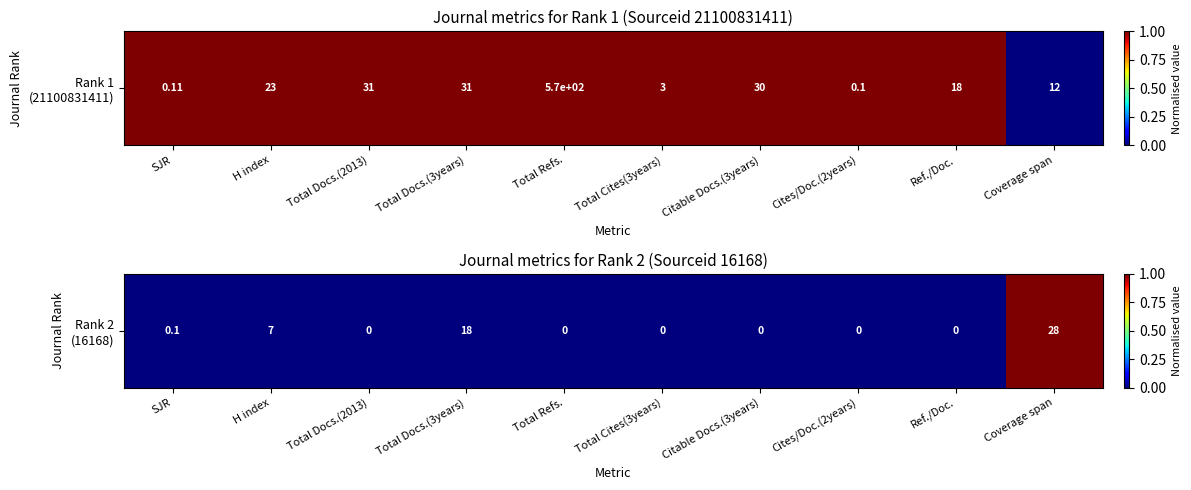

How many values are above zero?

1